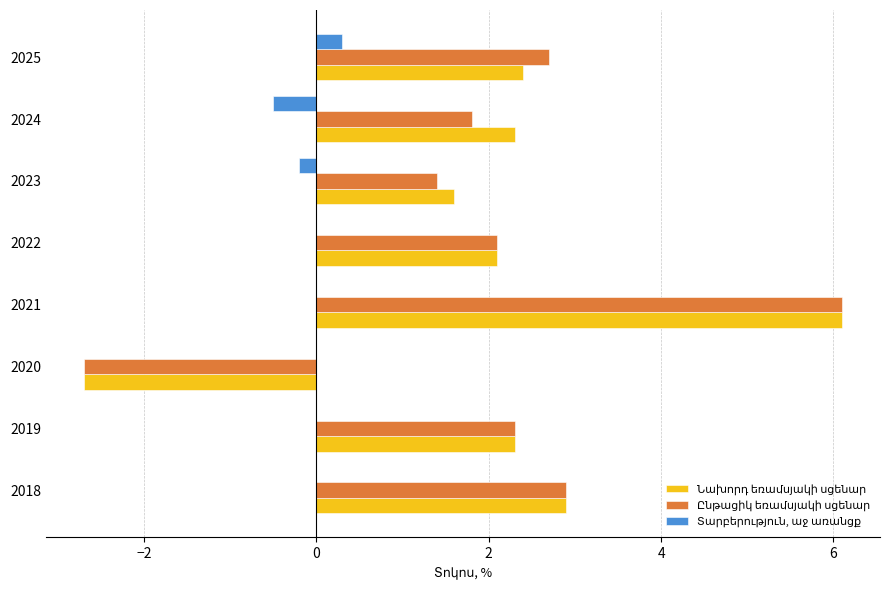

Count the number of data series in this chart.

3